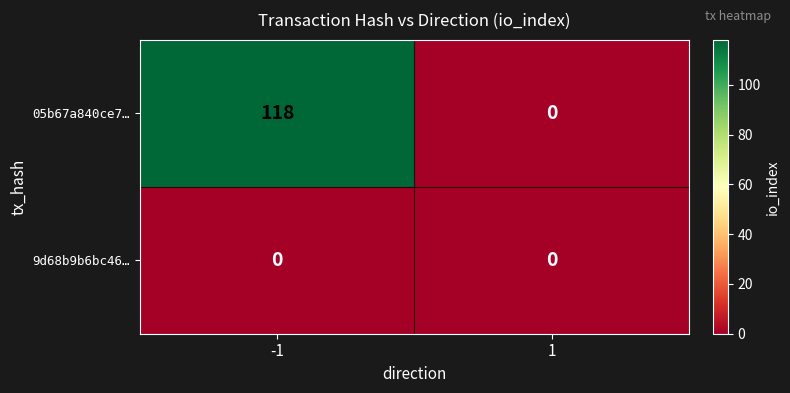

Reading left to right, list all the values displayed in this chart.

05b67a840ce7…: 118	0
9d68b9b6bc46…: 0	0